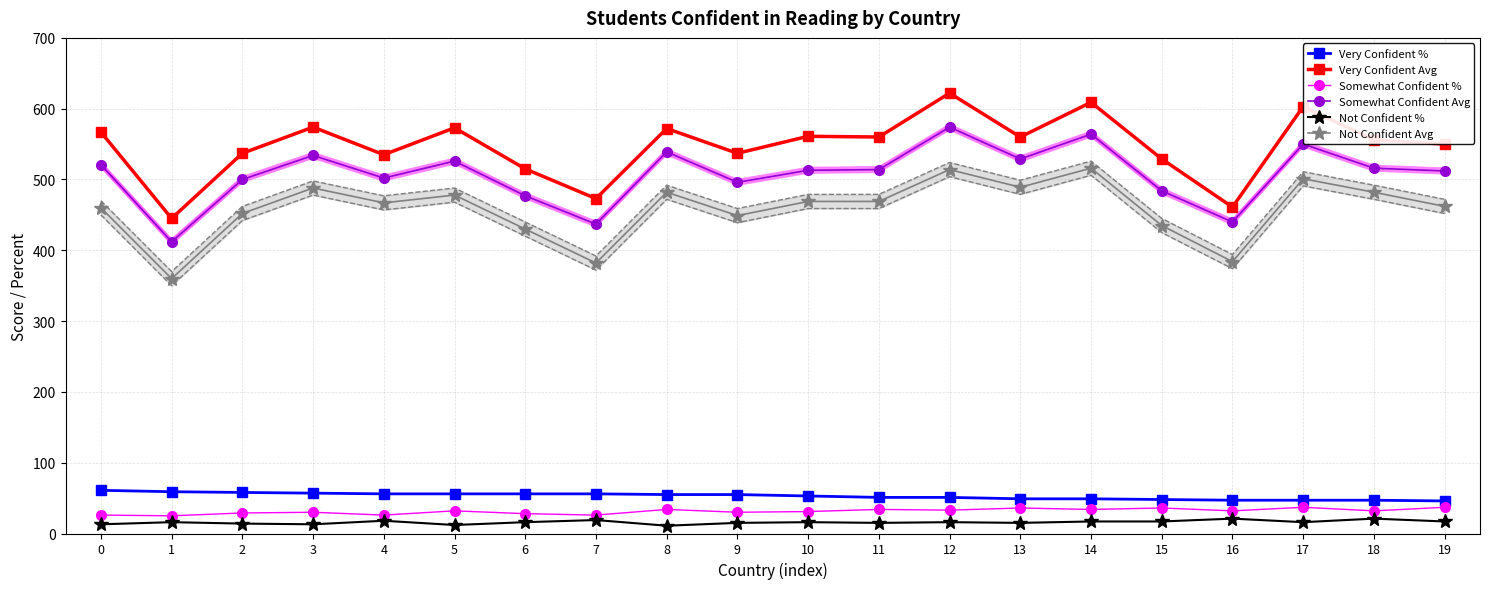

Reading left to right, extract all data points from this chart.

Very Confident %: 0=61	1=59	2=58	3=57	4=56	5=56	6=56	7=56	8=55	9=55	10=53	11=51	12=51	13=49	14=49	15=48	16=47	17=47	18=47	19=46
Very Confident Avg: 0=567	1=445	2=537	3=574	4=535	5=573	6=515	7=473	8=572	9=537	10=561	11=560	12=622	13=560	14=609	15=529	16=461	17=603	18=556	19=550
Somewhat Confident %: 0=26	1=25	2=29	3=30	4=26	5=32	6=28	7=26	8=34	9=30	10=31	11=34	12=33	13=36	14=34	15=36	16=32	17=37	18=32	19=37
Somewhat Confident Avg: 0=521	1=412	2=500	3=534	4=502	5=526	6=477	7=437	8=539	9=496	10=513	11=514	12=574	13=529	14=564	15=484	16=440	17=550	18=516	19=512
Not Confident %: 0=13	1=16	2=14	3=13	4=18	5=12	6=16	7=19	8=11	9=15	10=16	11=15	12=16	13=15	14=17	15=17	16=21	17=16	18=21	19=17
Not Confident Avg: 0=460	1=360	2=452	3=488	4=467	5=478	6=430	7=382	8=482	9=449	10=469	11=469	12=514	13=489	14=516	15=435	16=384	17=501	18=482	19=462